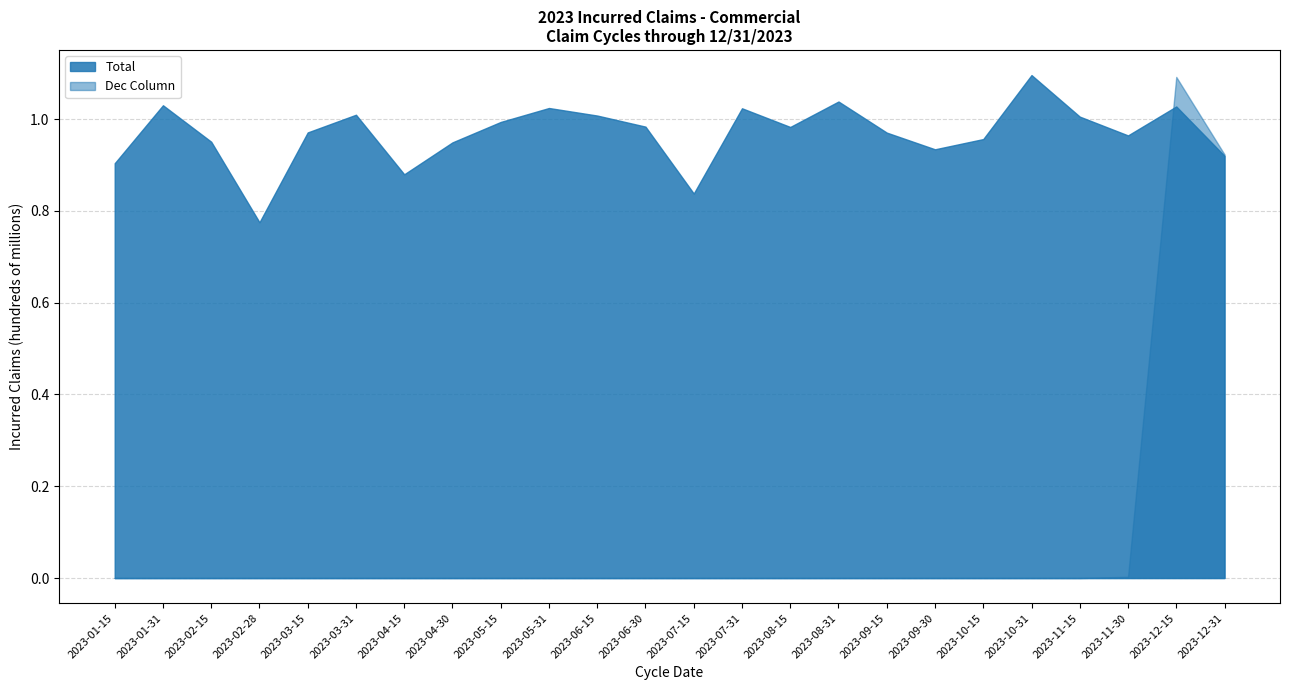

Rank the series by their average value, from lowest to highest.

Dec Column, Total